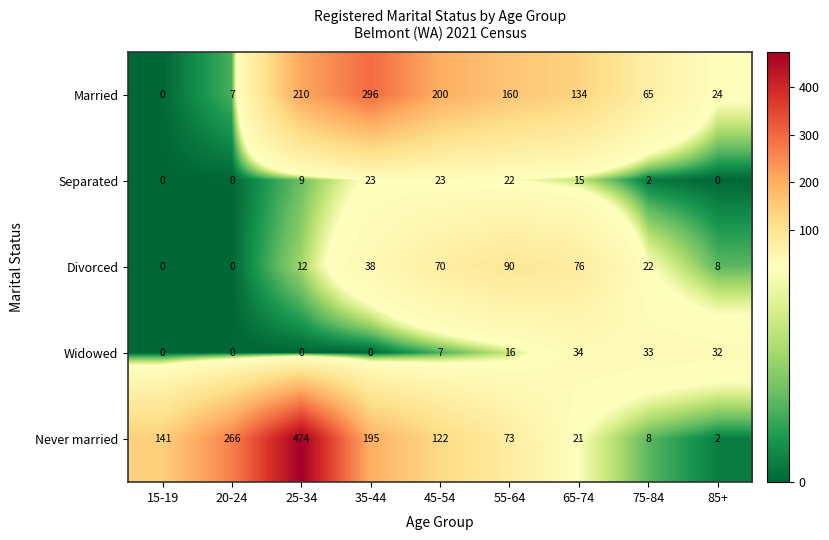

What is the difference between the Divorced values at 15-19 and 45-54?

70